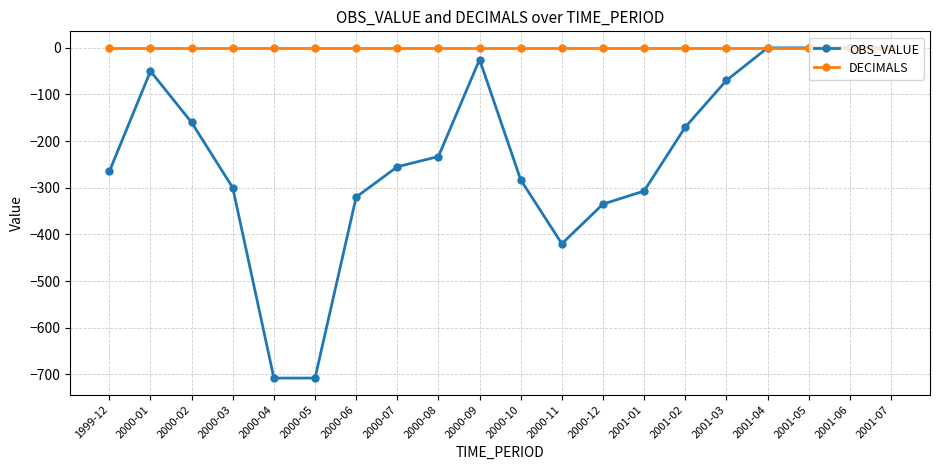

What is the label of the 6th point from the left?

2000-05